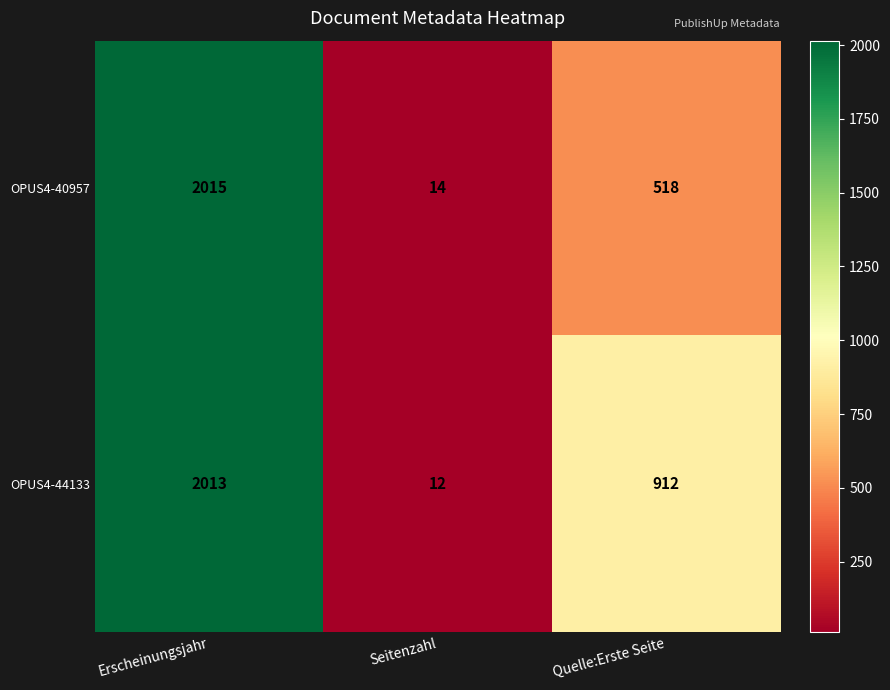

Count the number of data series in this chart.

2